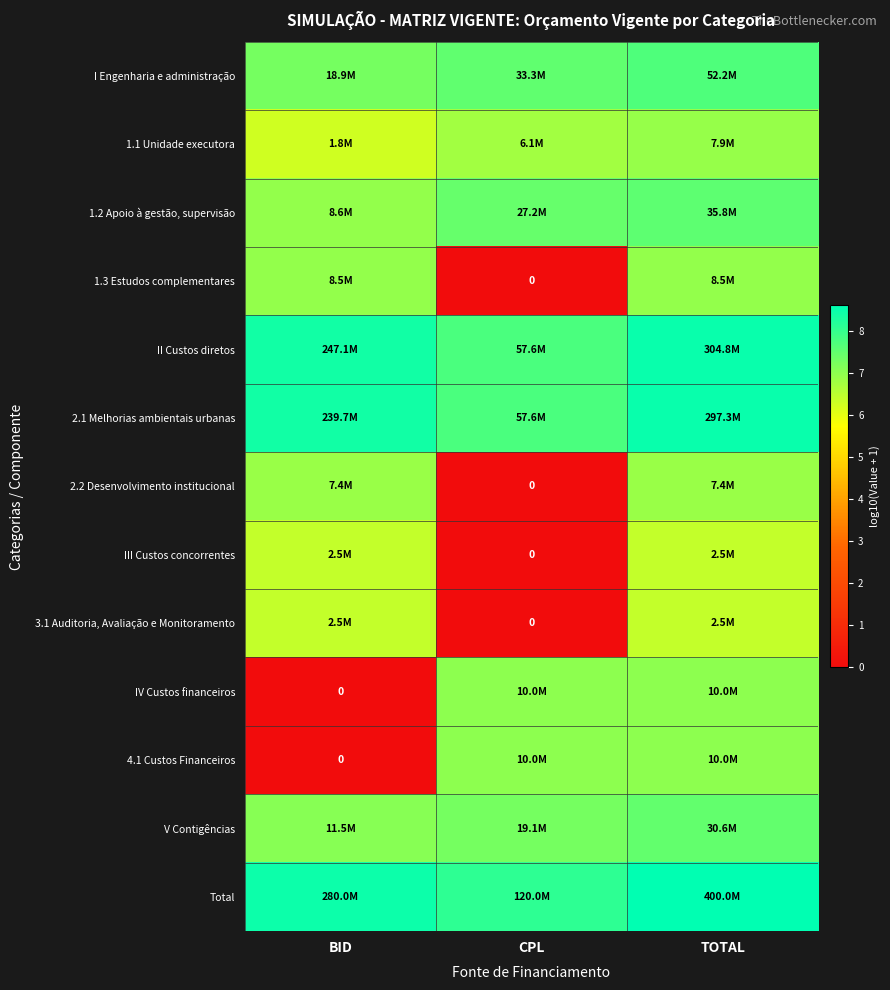

Is the value of II Custos diretos at CPL greater than the value of III Custos concorrentes at TOTAL?

Yes